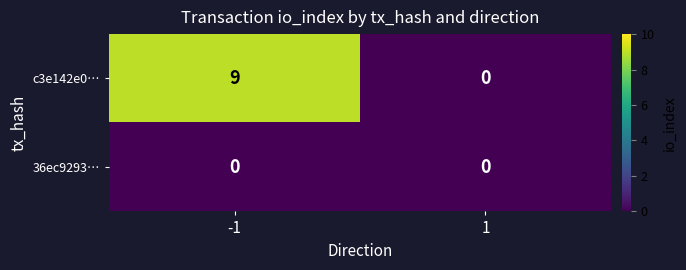

What is the difference between the maximum and minimum values in the c3e142e0… series?

9